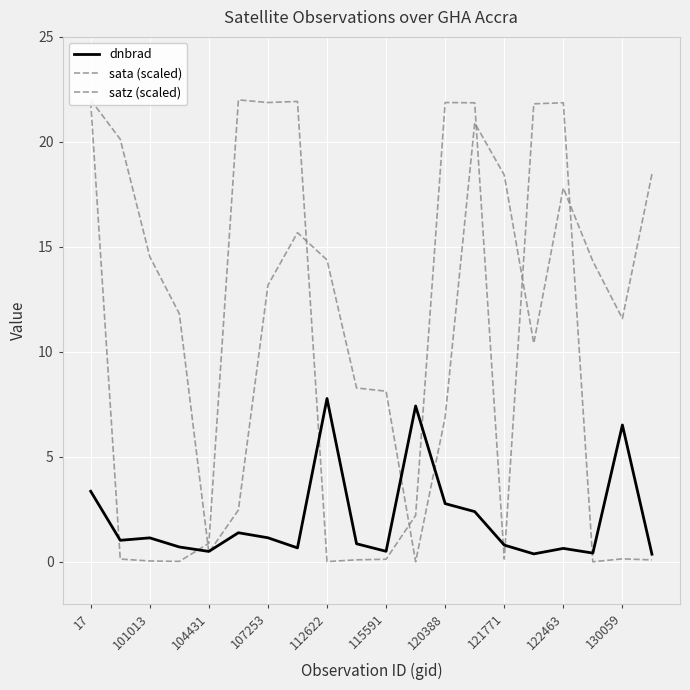

What are all the series names shown in the legend?

dnbrad, sata (scaled), satz (scaled)